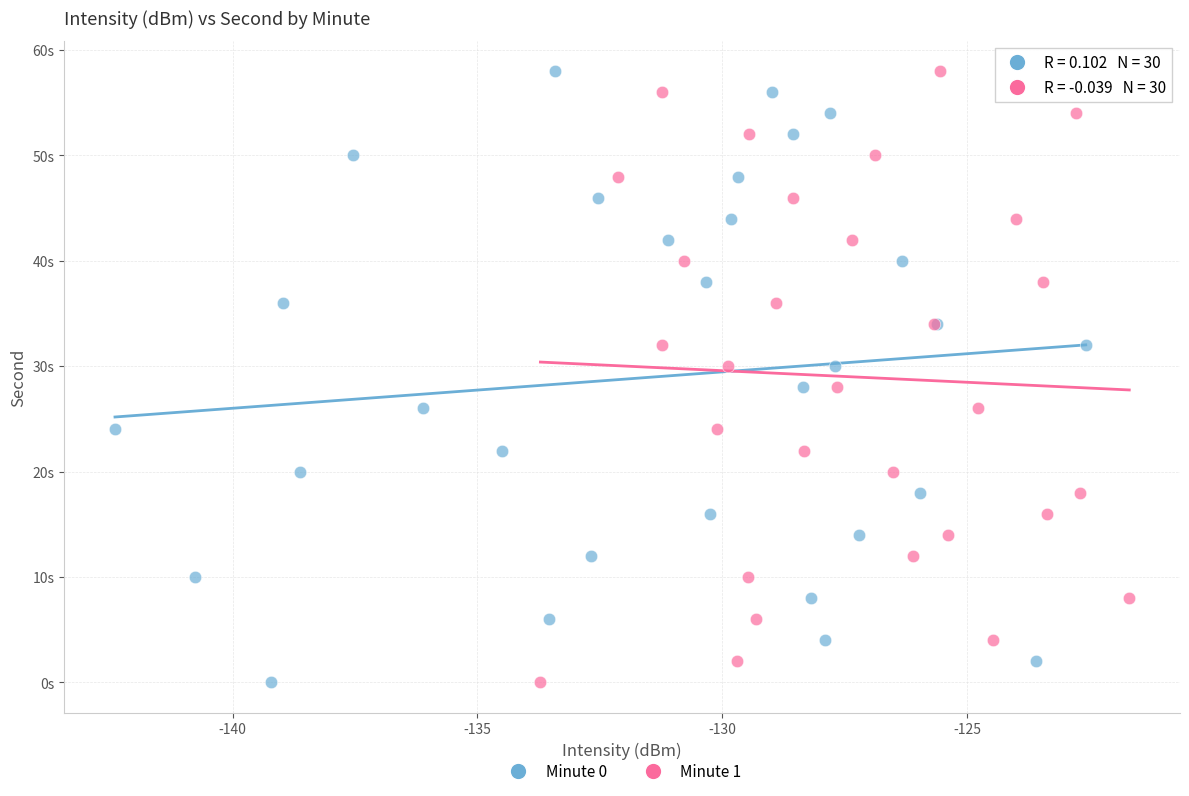

What are all the series names shown in the legend?

Minute 0, Minute 1